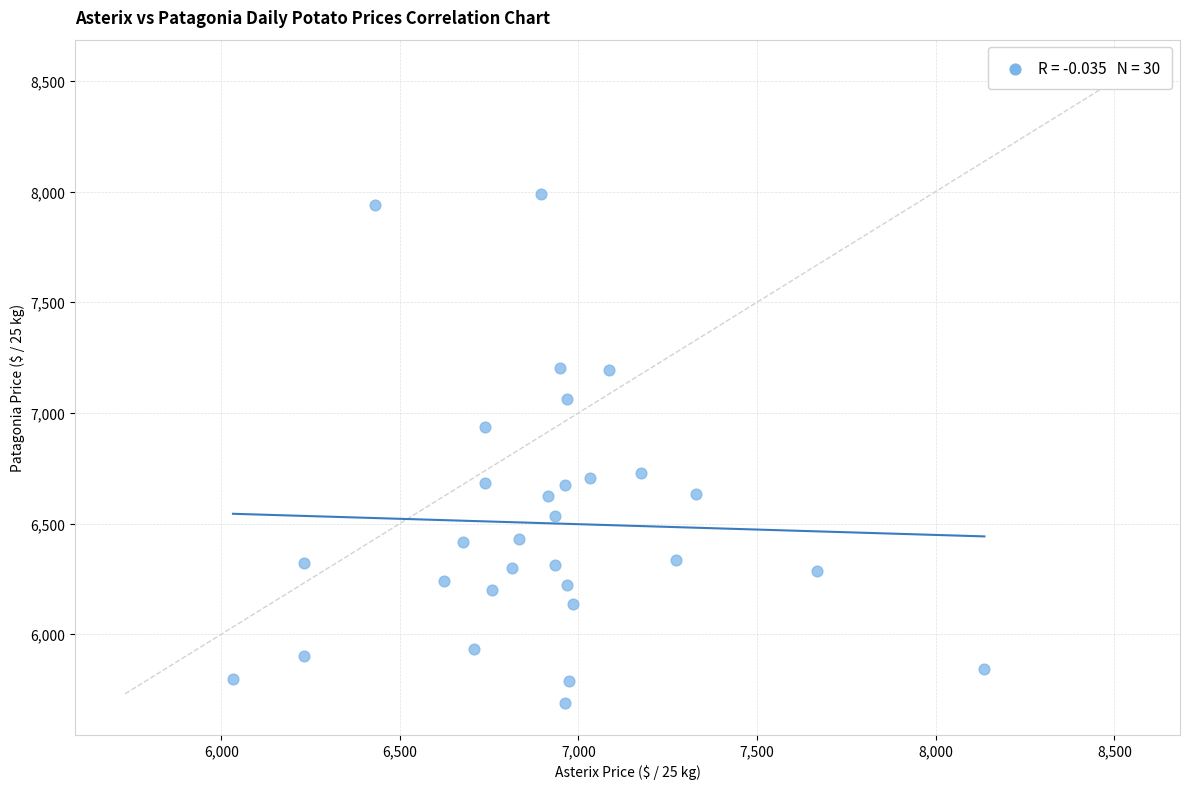

What is the range of X values (max minus min)?

2103.6